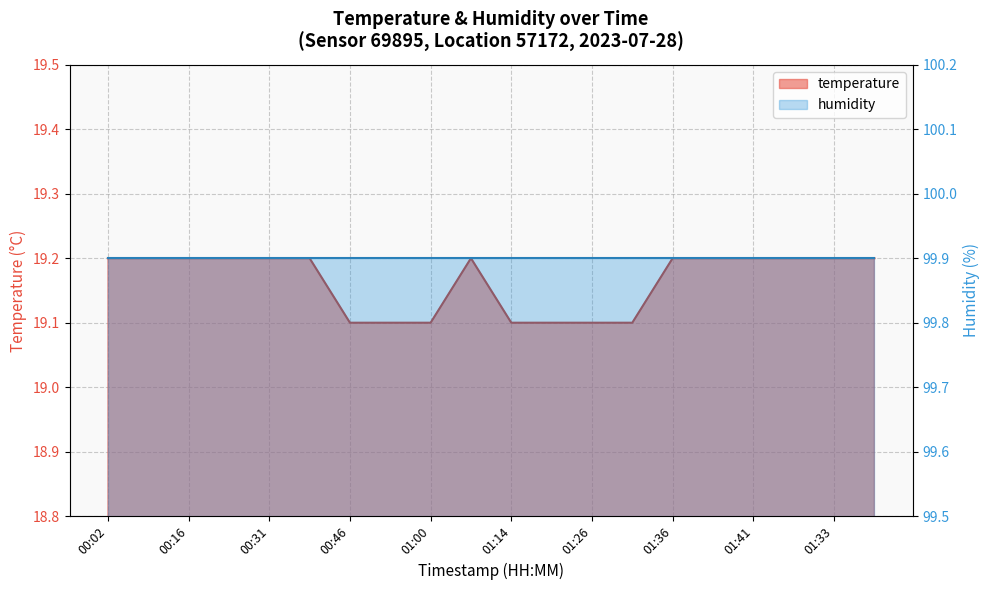

Count the values in the range 19 to 20.

20